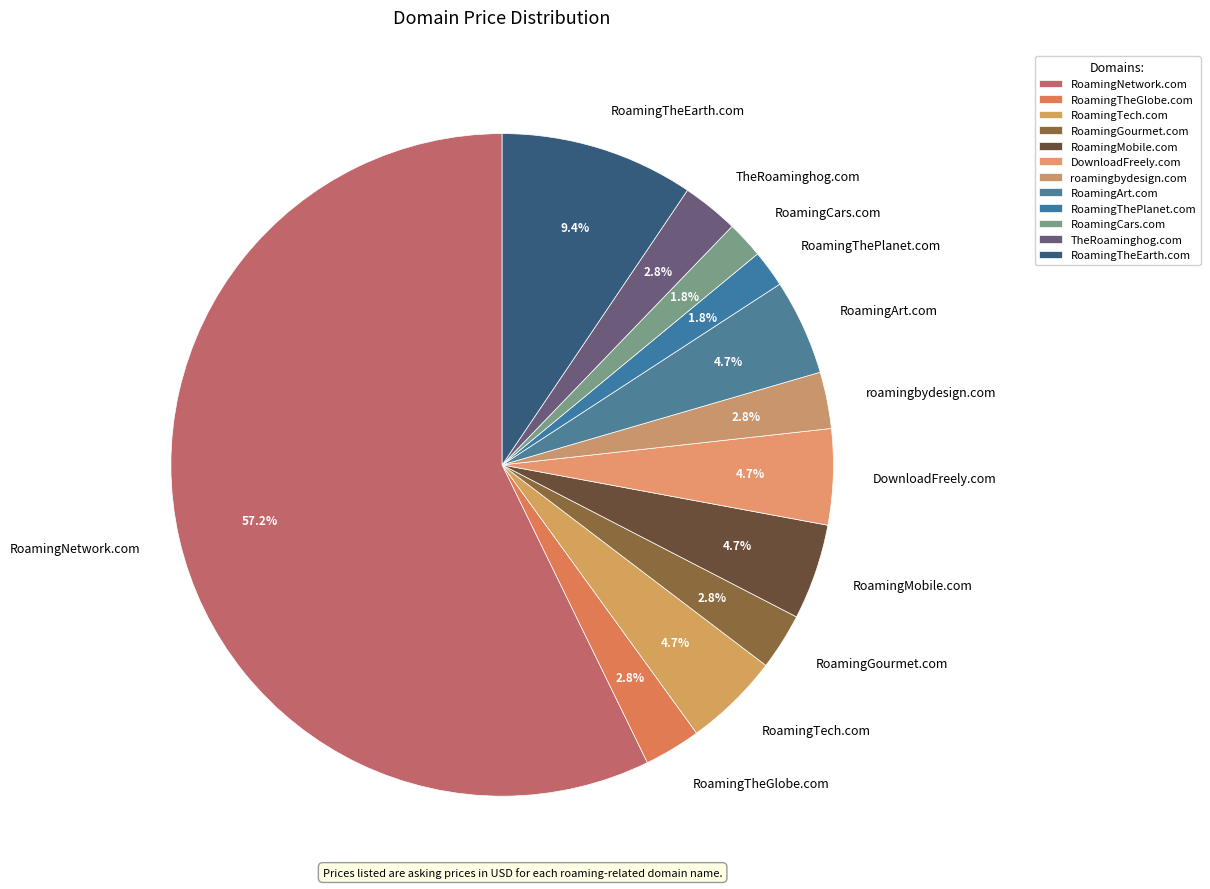

Does RoamingGourmet.com account for over 50% of the chart?

No